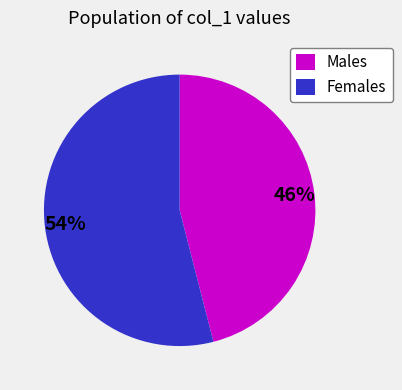

Rank the categories by value from lowest to highest.

Males, Females